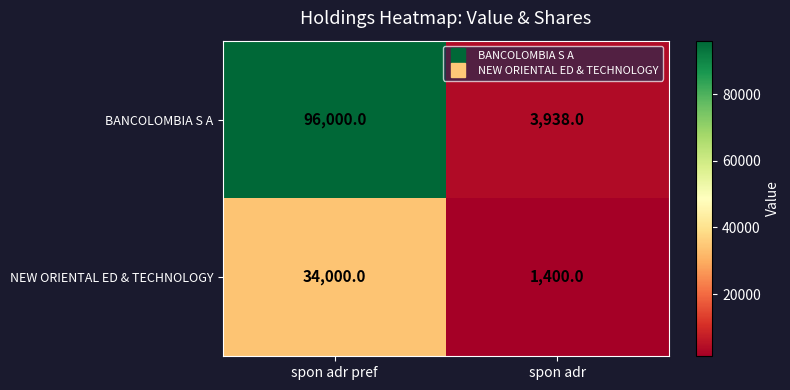

True or false: NEW ORIENTAL ED & TECHNOLOGY has a value of 34000 at spon adr pref.

True